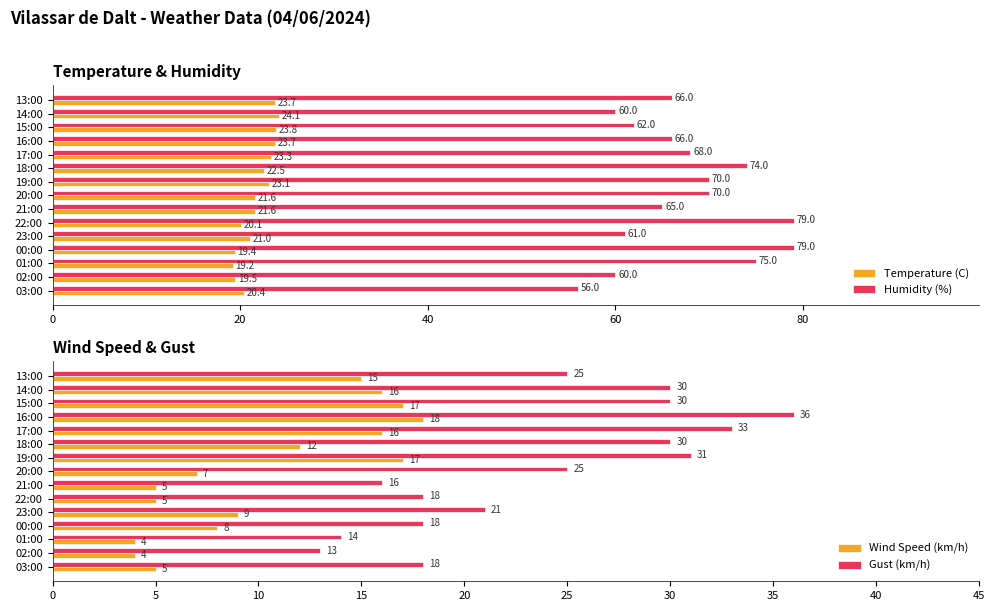

Which series has the largest range (max minus min)?

Humidity (%)